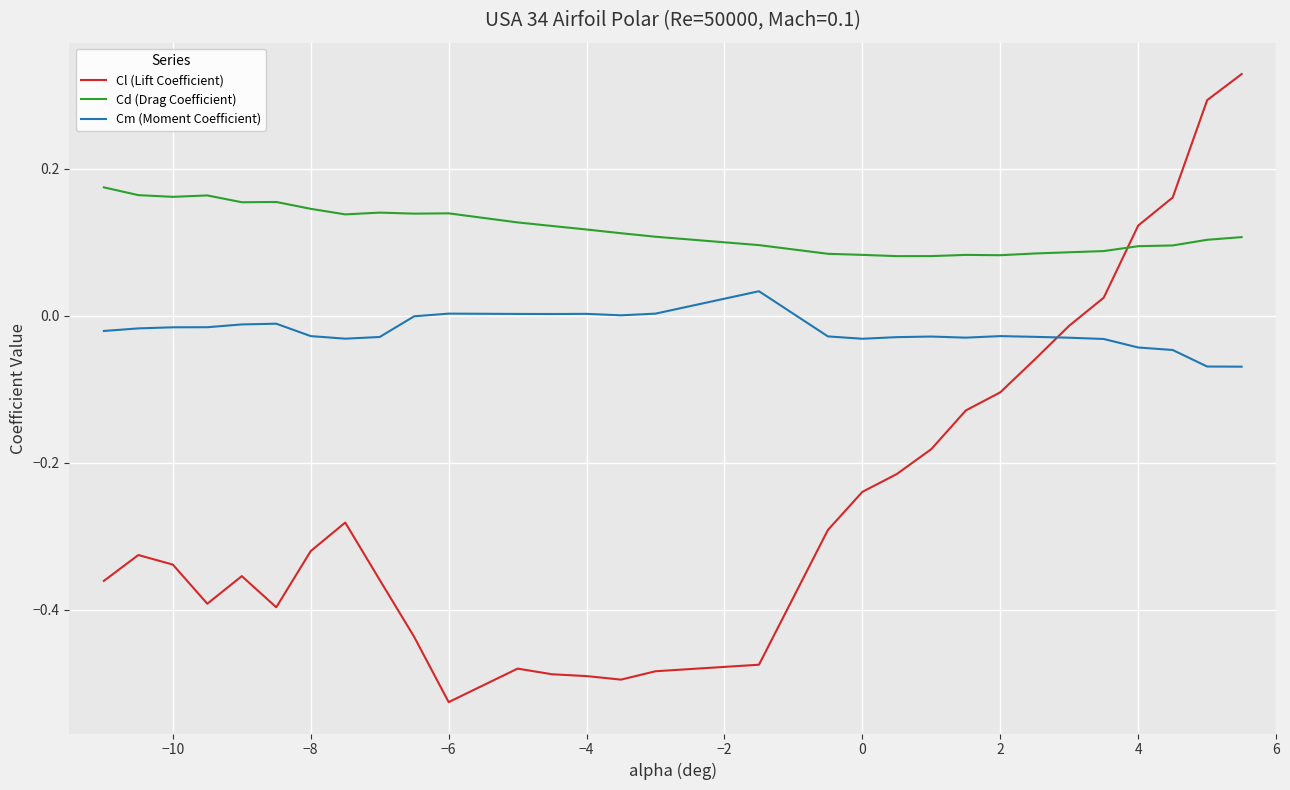

How many times do Cm (Moment Coefficient) and Cl (Lift Coefficient) cross each other?

1